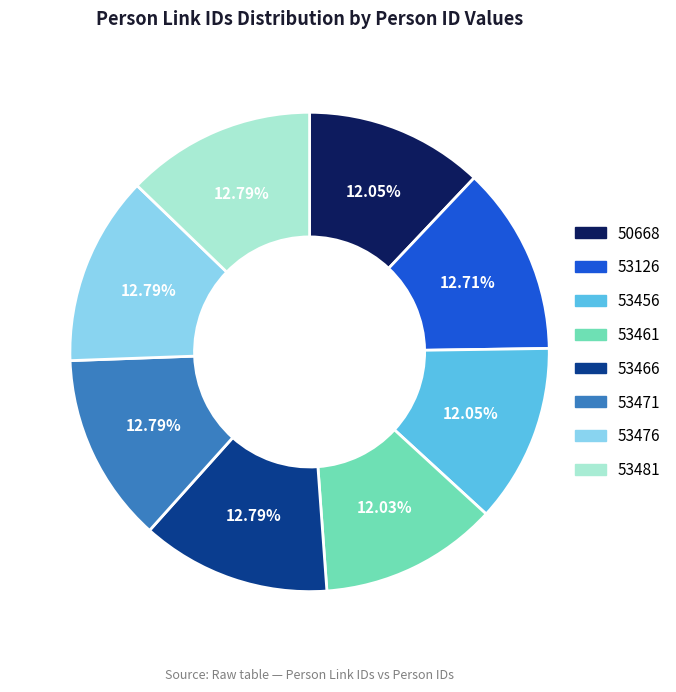

What percentage is NOT represented by 53466?

87.2%